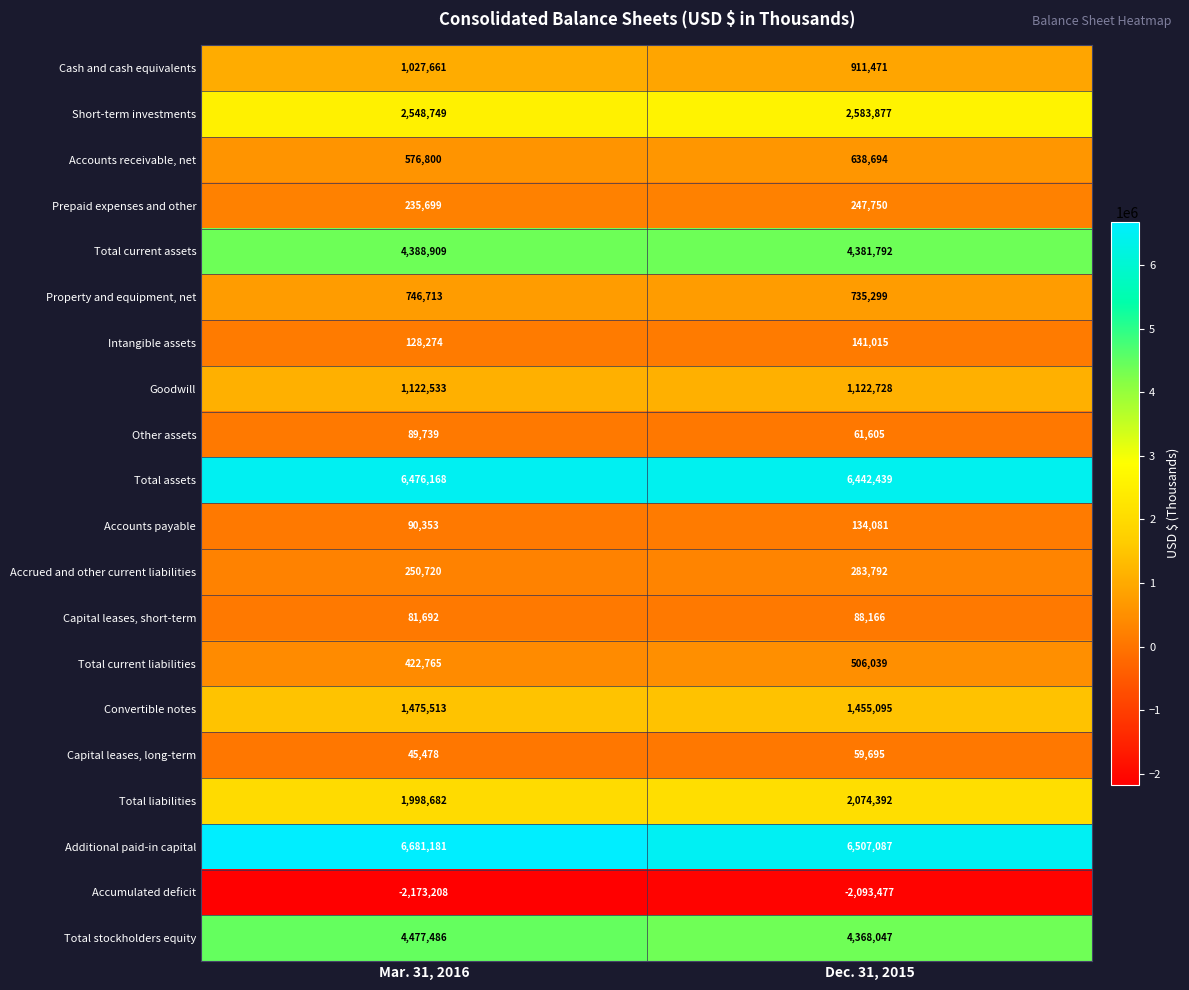

What is the total value across all series at Mar. 31, 2016?

30691907